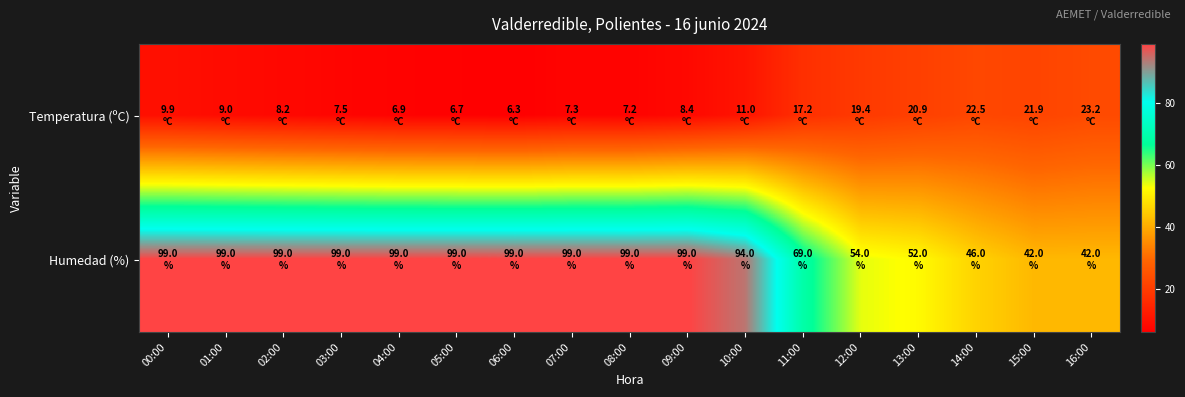

What is the difference between the maximum and minimum values in the Humedad (%) series?

57.0